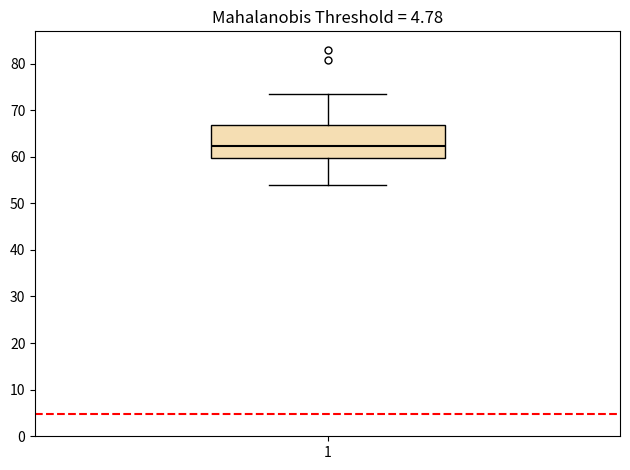

Read this box plot against the y-axis: the position of the median line, the range covered by the box, and the ends of both whiskers. The values are not printed on the chart, so give them approximately, as read against the axis.

median 62, box 60 to 67, whiskers 54 to 74